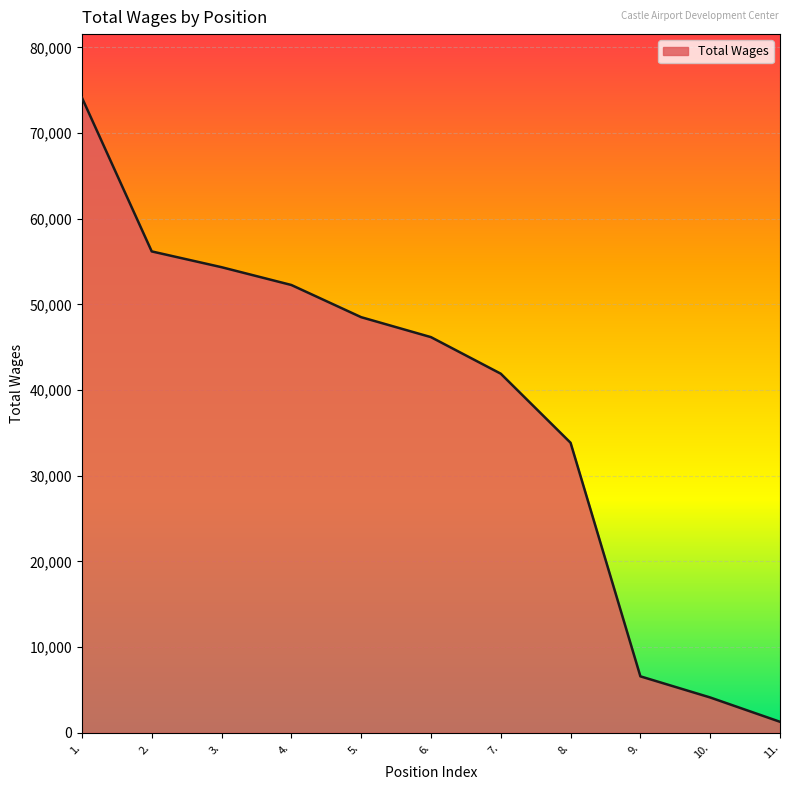

How many lines are shown in the chart?

1